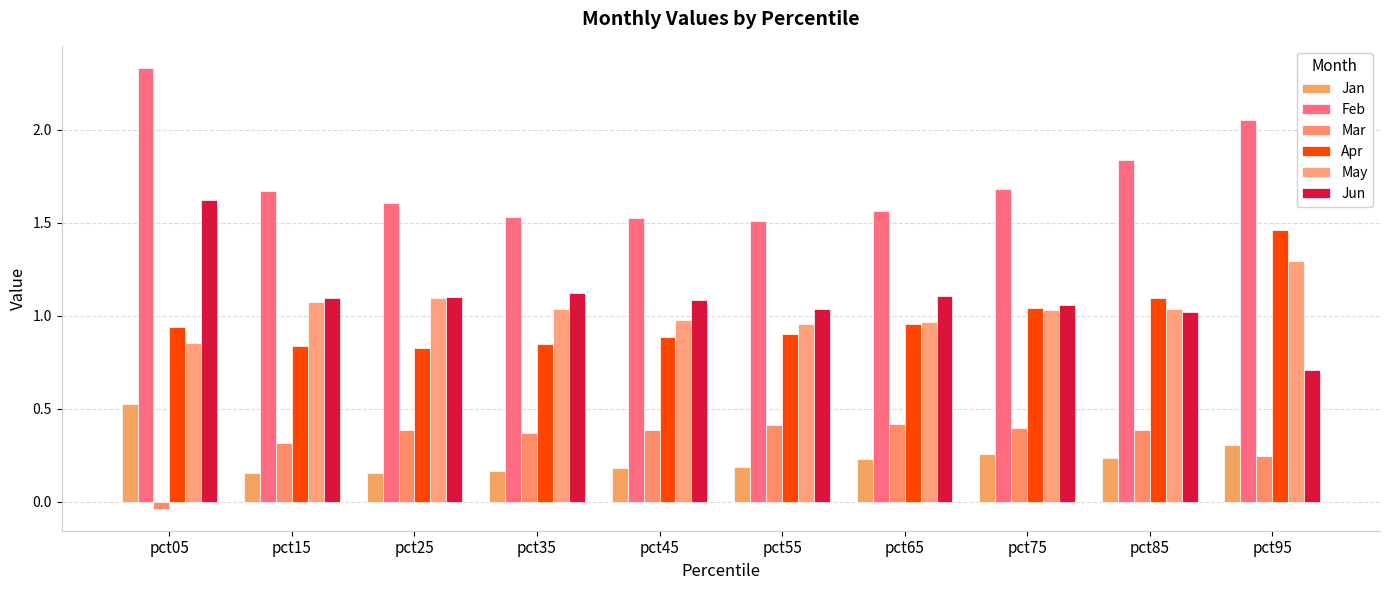

What is the value of the Feb bar at the 3rd from the left?

1.6